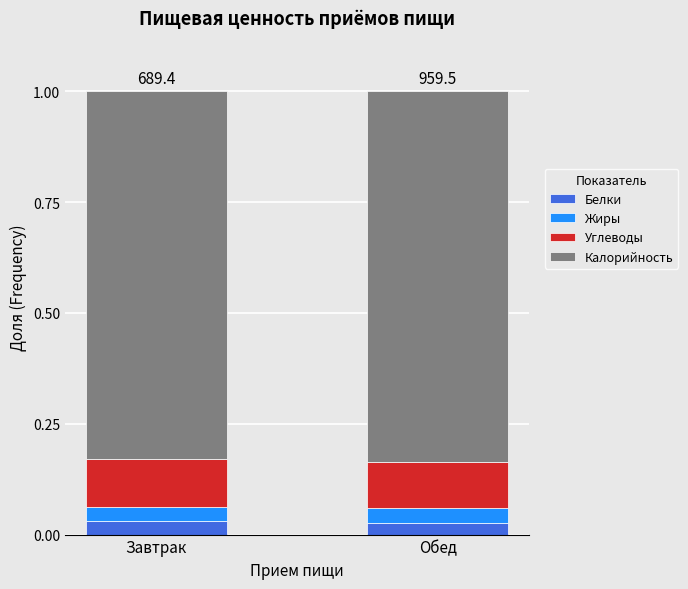

What is the total value across all series at Обед?

1.0